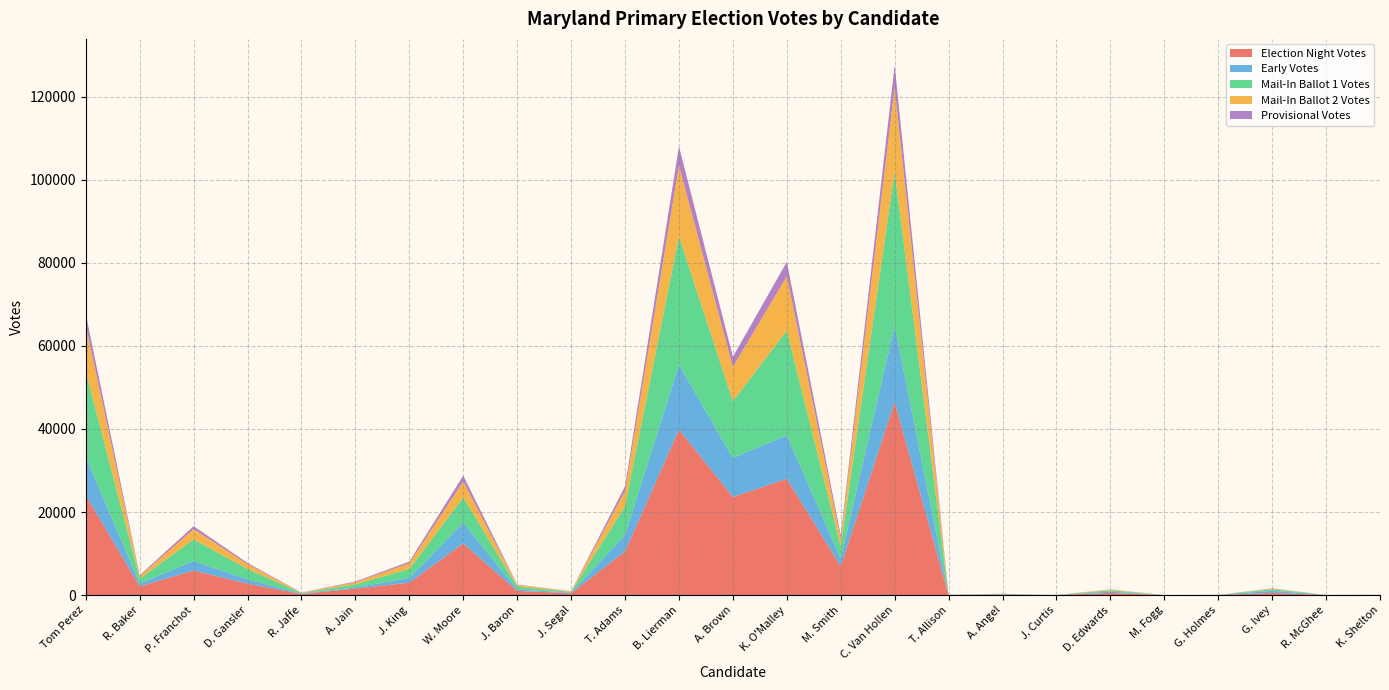

Reading right to left, what are all the values shown in this chart?

Election Night Votes: K. Shelton=38	R. McGhee=29	G. Ivey=570	G. Holmes=31	M. Fogg=13	D. Edwards=544	J. Curtis=19	A. Angel=137	T. Allison=43	C. Van Hollen=46456	M. Smith=6960	K. O'Malley=27996	A. Brown=23631	B. Lierman=39852	T. Adams=10500	J. Segal=442	J. Baron=1029	W. Moore=12446	J. King=2994	A. Jain=1568	R. Jaffe=292	D. Gansler=2750	P. Franchot=5917	R. Baker=2106	Tom Perez=24014
Early Votes: K. Shelton=27	R. McGhee=7	G. Ivey=483	G. Holmes=17	M. Fogg=14	D. Edwards=289	J. Curtis=18	A. Angel=83	T. Allison=20	C. Van Hollen=18383	M. Smith=1837	K. O'Malley=10485	A. Brown=9363	B. Lierman=15609	T. Adams=3968	J. Segal=130	J. Baron=324	W. Moore=4984	J. King=1131	A. Jain=292	R. Jaffe=75	D. Gansler=1037	P. Franchot=2313	R. Baker=671	Tom Perez=9303
Mail-In Ballot 1 Votes: K. Shelton=18	R. McGhee=5	G. Ivey=357	G. Holmes=11	M. Fogg=5	D. Edwards=314	J. Curtis=7	A. Angel=62	T. Allison=29	C. Van Hollen=37161	M. Smith=2978	K. O'Malley=25195	A. Brown=13691	B. Lierman=30929	T. Adams=6919	J. Segal=187	J. Baron=710	W. Moore=6087	J. King=2164	A. Jain=721	R. Jaffe=144	D. Gansler=2496	P. Franchot=5184	R. Baker=1199	Tom Perez=20535
Mail-In Ballot 2 Votes: K. Shelton=12	R. McGhee=1	G. Ivey=163	G. Holmes=2	M. Fogg=3	D. Edwards=164	J. Curtis=11	A. Angel=39	T. Allison=17	C. Van Hollen=20235	M. Smith=1850	K. O'Malley=13103	A. Brown=8249	B. Lierman=17015	T. Adams=3700	J. Segal=128	J. Baron=373	W. Moore=3858	J. King=1394	A. Jain=521	R. Jaffe=73	D. Gansler=1190	P. Franchot=2481	R. Baker=589	Tom Perez=11121
Provisional Votes: K. Shelton=6	R. McGhee=0	G. Ivey=65	G. Holmes=3	M. Fogg=4	D. Edwards=57	J. Curtis=0	A. Angel=21	T. Allison=2	C. Van Hollen=5299	M. Smith=782	K. O'Malley=3444	A. Brown=2439	B. Lierman=4611	T. Adams=1101	J. Segal=52	J. Baron=102	W. Moore=1394	J. King=393	A. Jain=174	R. Jaffe=32	D. Gansler=279	P. Franchot=697	R. Baker=222	Tom Perez=2684